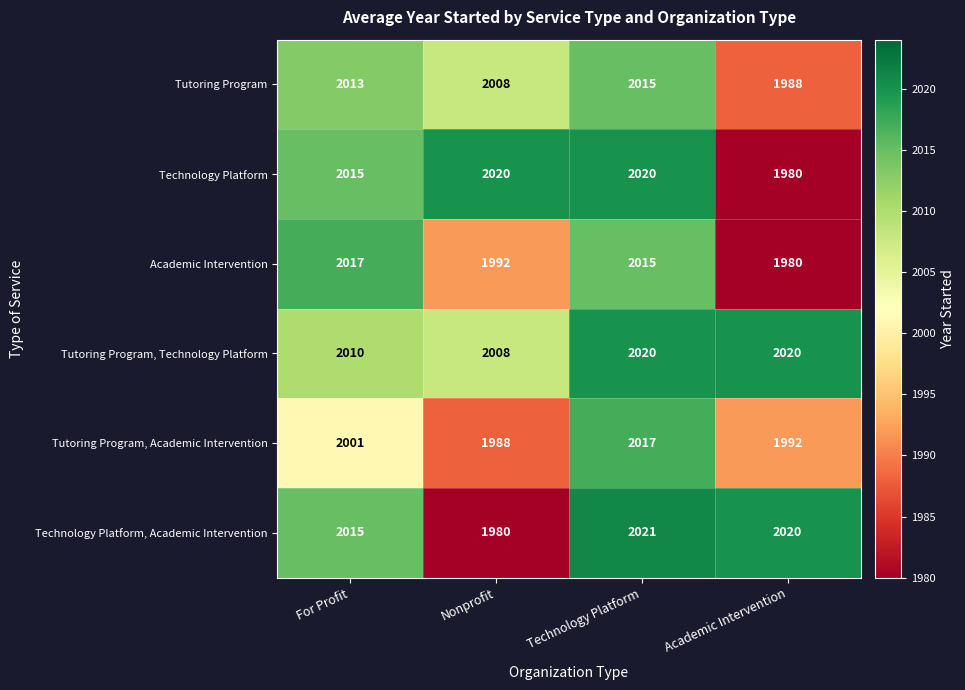

The value of Technology Platform, Academic Intervention at Academic Intervention is 3480. True or false?

False